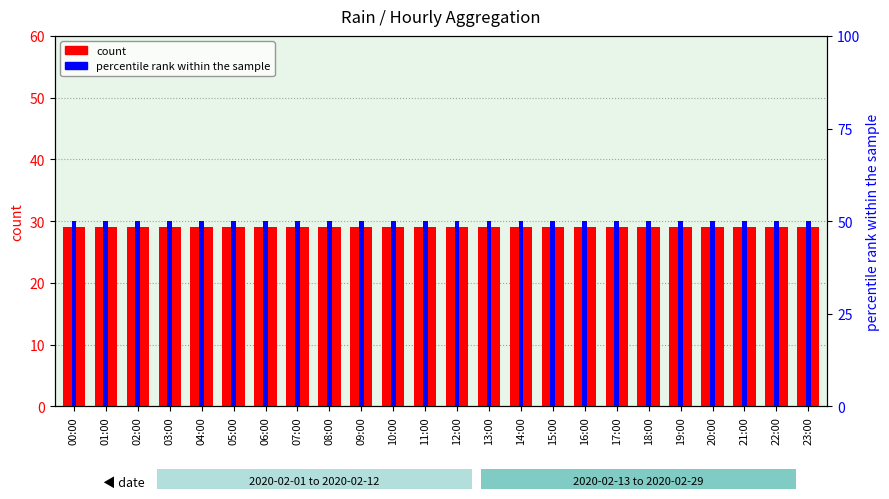

At which label does count reach its peak?

00:00